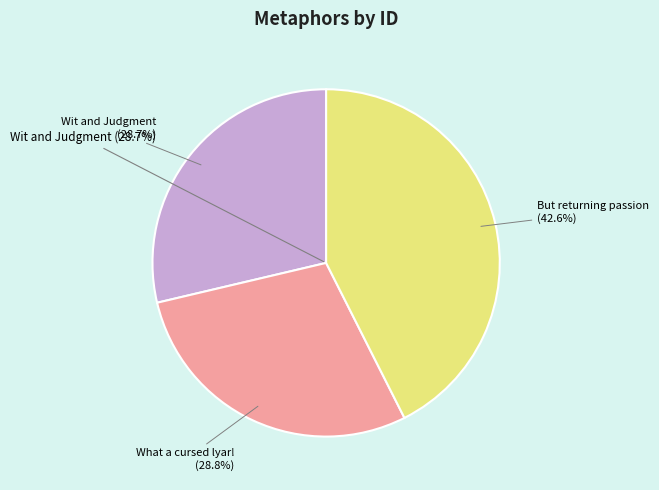

To the nearest percent, what portion does Wit and Judgment represent?

29%